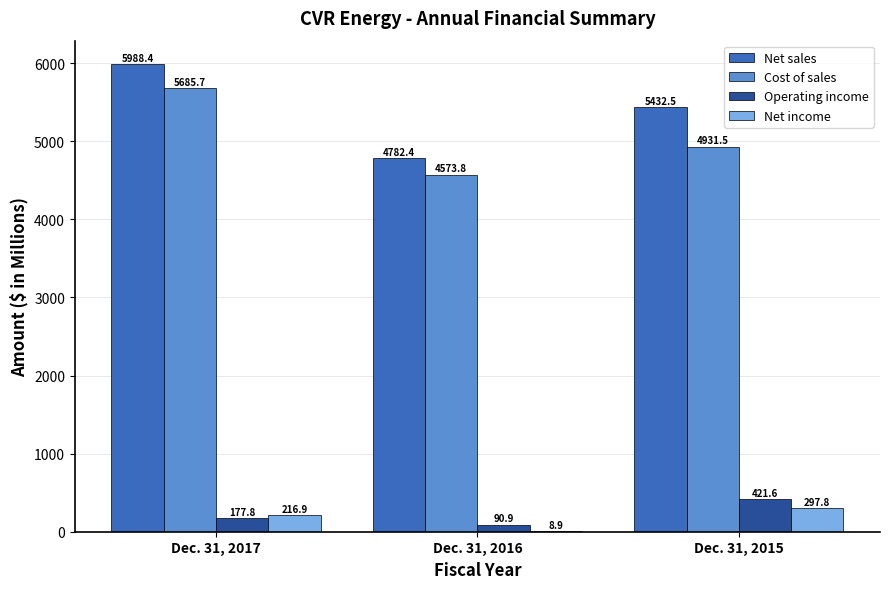

At which category does the chart reach its peak across all series?

Dec. 31, 2017